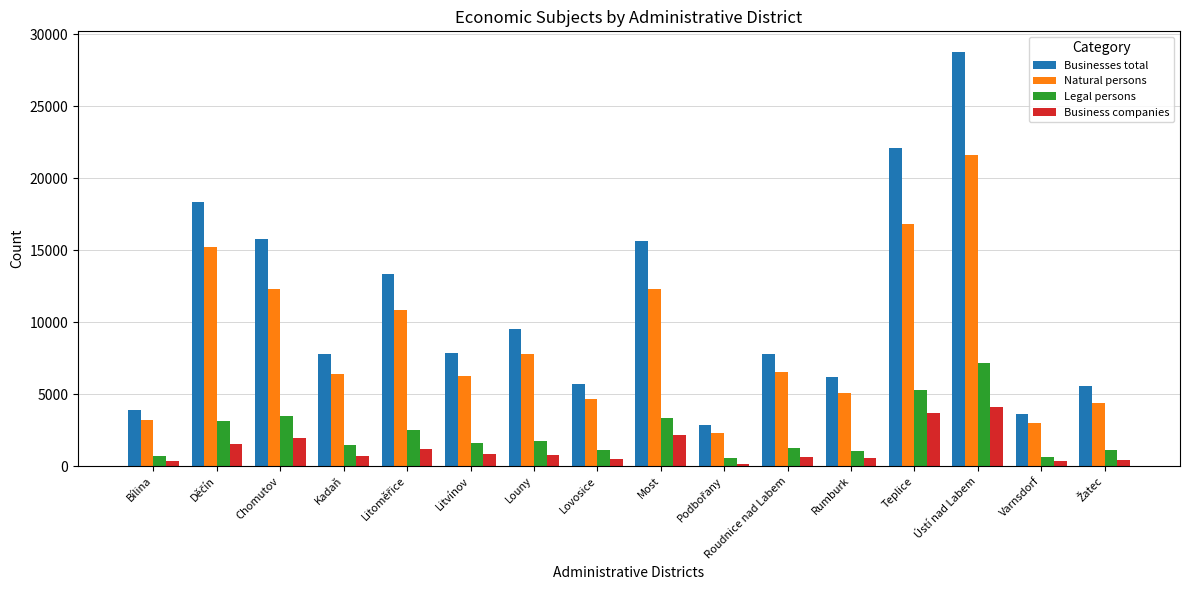

Where is Natural persons nearest to the value 11936?

Most